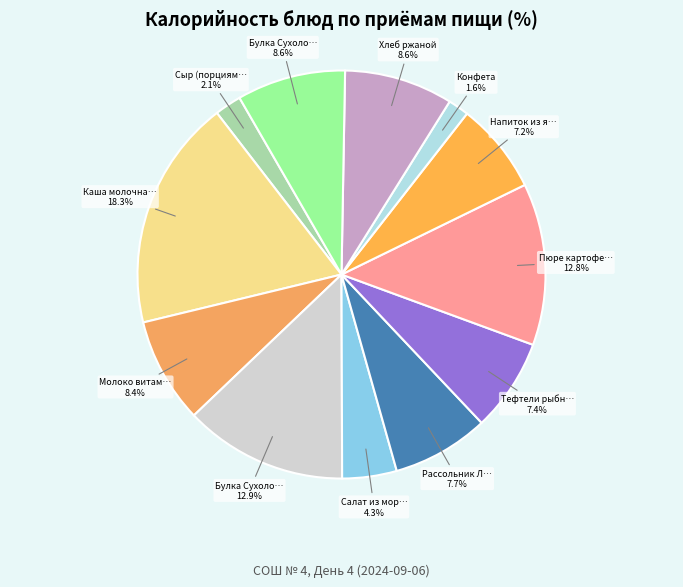

Which slice is the largest?

Каша молочная Пять злаков